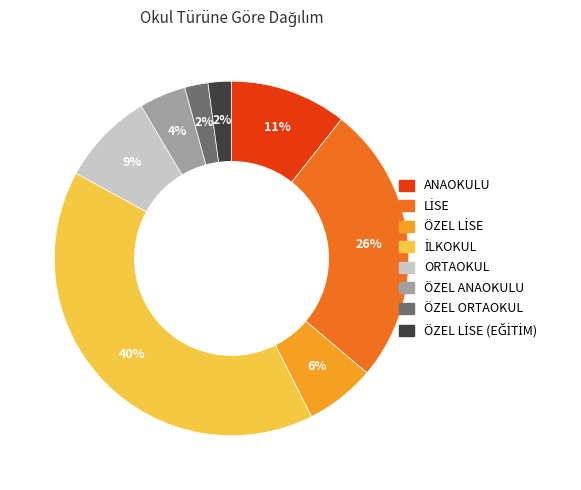

To the nearest percent, what is the average slice percentage?

12%